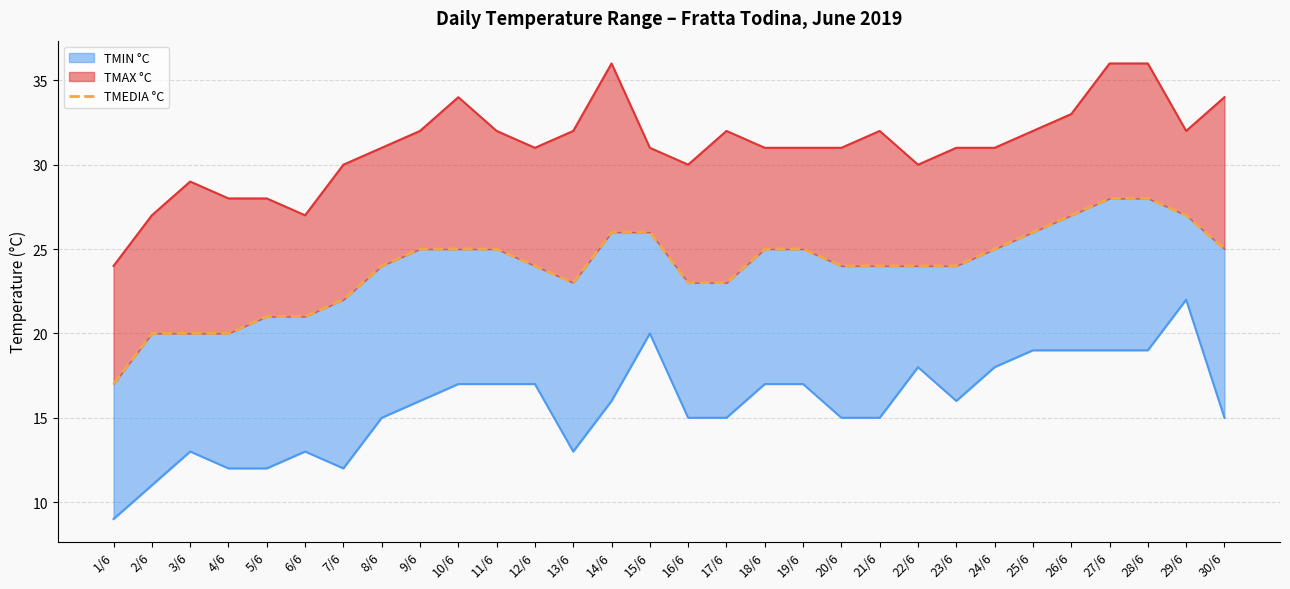

Where is the data nearest to the value 22?

7/6